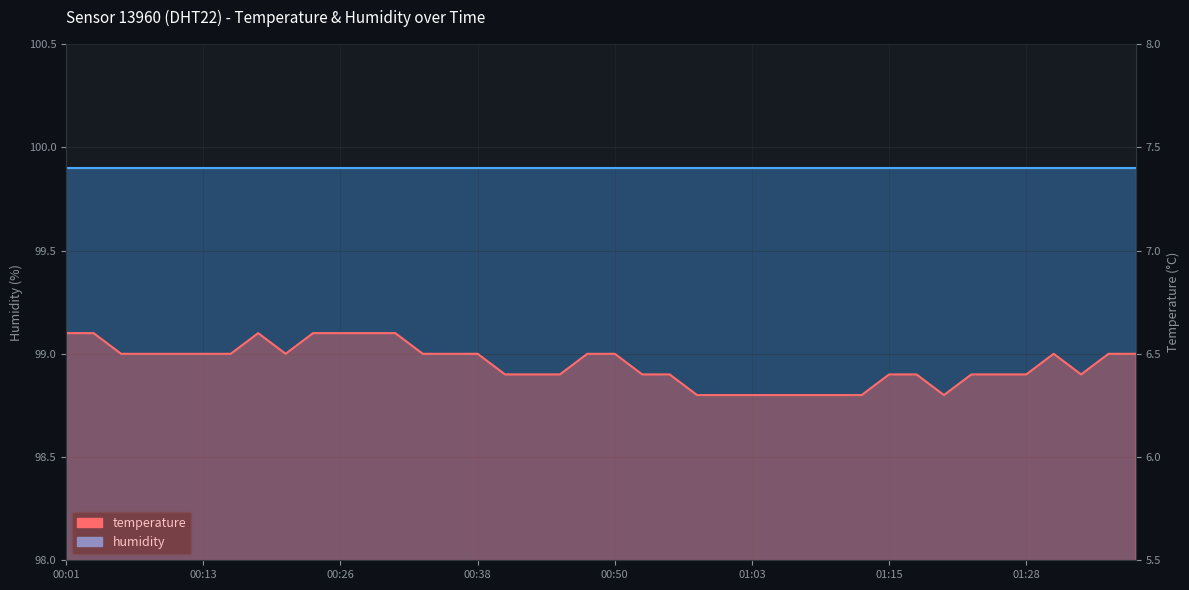

Reading left to right, what are all the values shown in this chart?

6.6	6.6	6.5	6.5	6.5	6.5	6.5	6.6	6.5	6.6	6.6	6.6	6.6	6.5	6.5	6.5	6.4	6.4	6.4	6.5	6.5	6.4	6.4	6.3	6.3	6.3	6.3	6.3	6.3	6.3	6.4	6.4	6.3	6.4	6.4	6.4	6.5	6.4	6.5	6.5